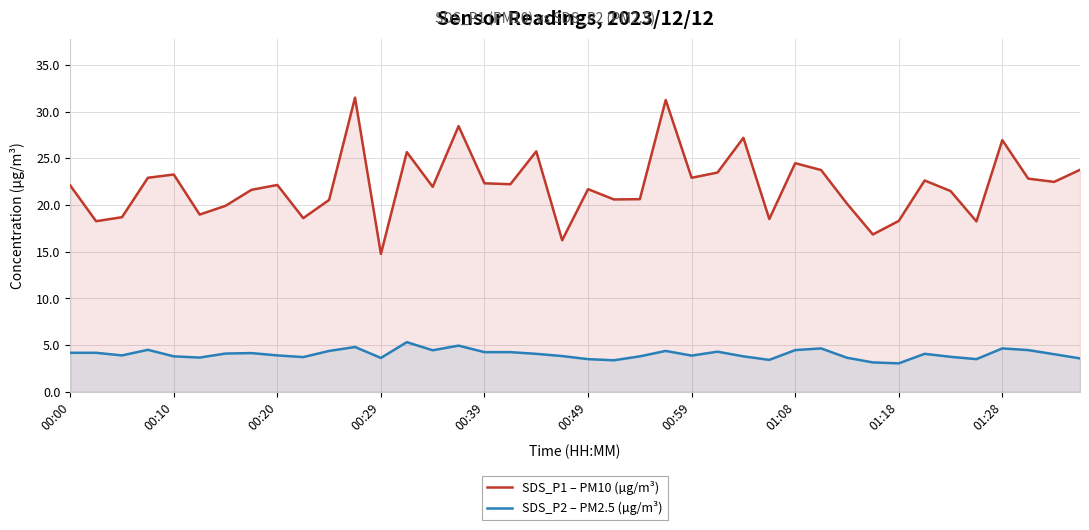

The value of SDS_P1 – PM10 (µg/m³) at 01:28 is 26.9. True or false?

True